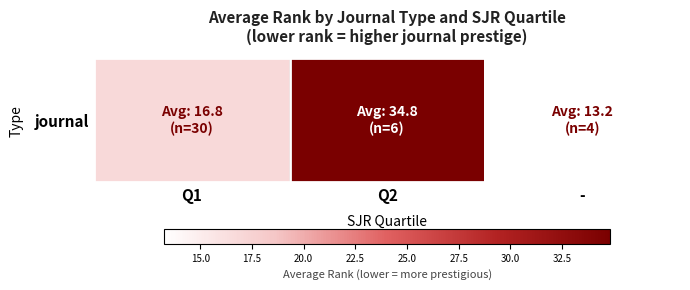

What is the sum of all values?

64.9